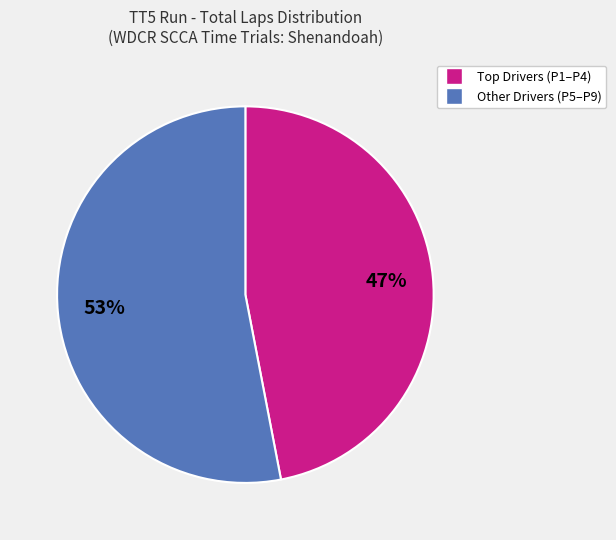

Count the number of slices in the pie.

2